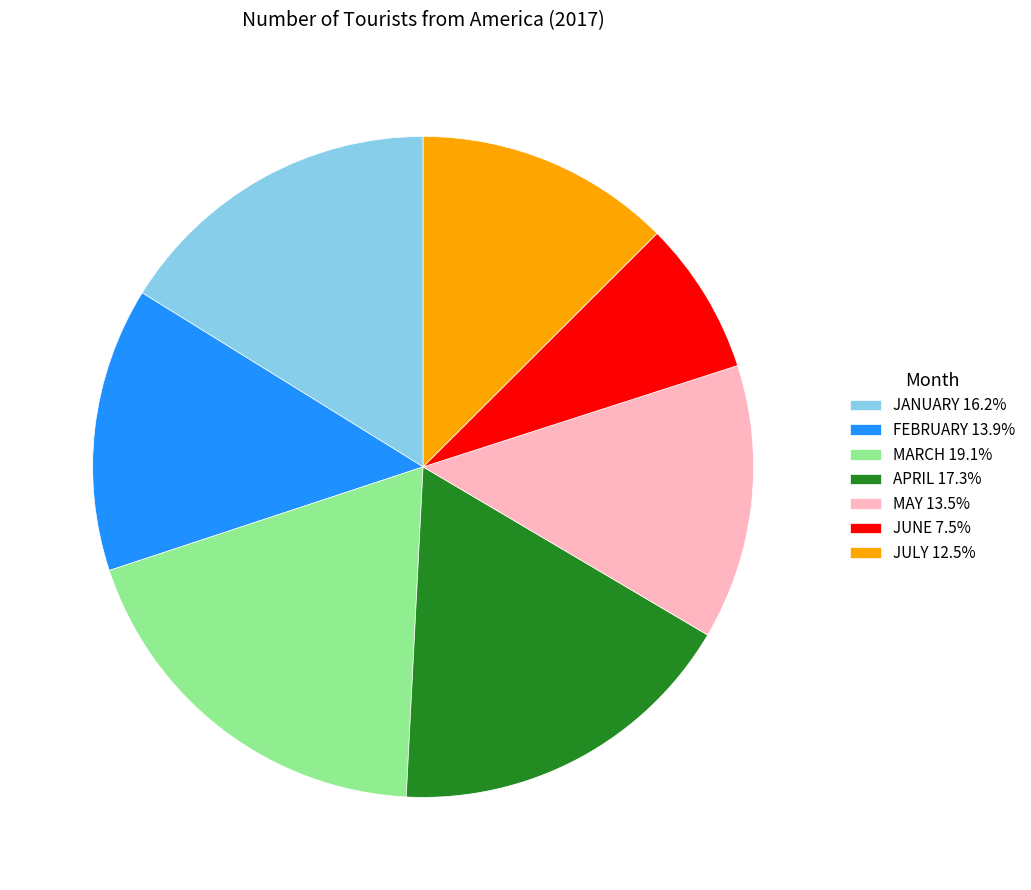

What is the ratio of the value at FEBRUARY to the value at APRIL?

0.8